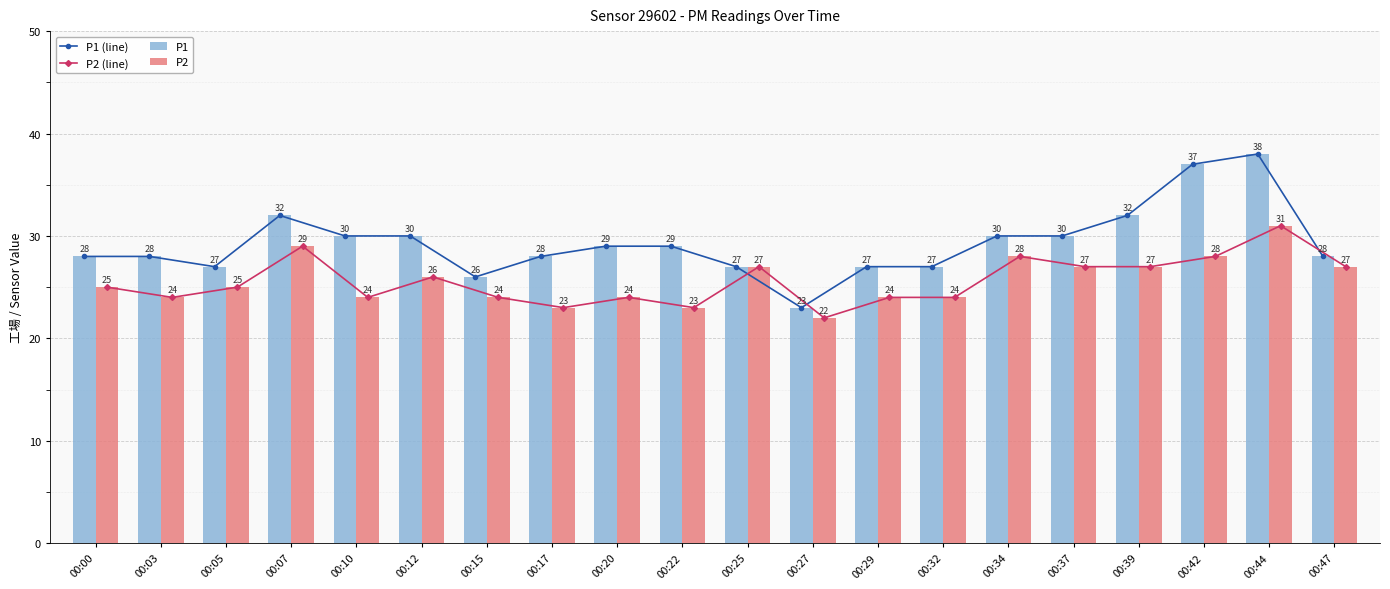

Which series changed the most between 00:20 and 00:22?

P2 (line)